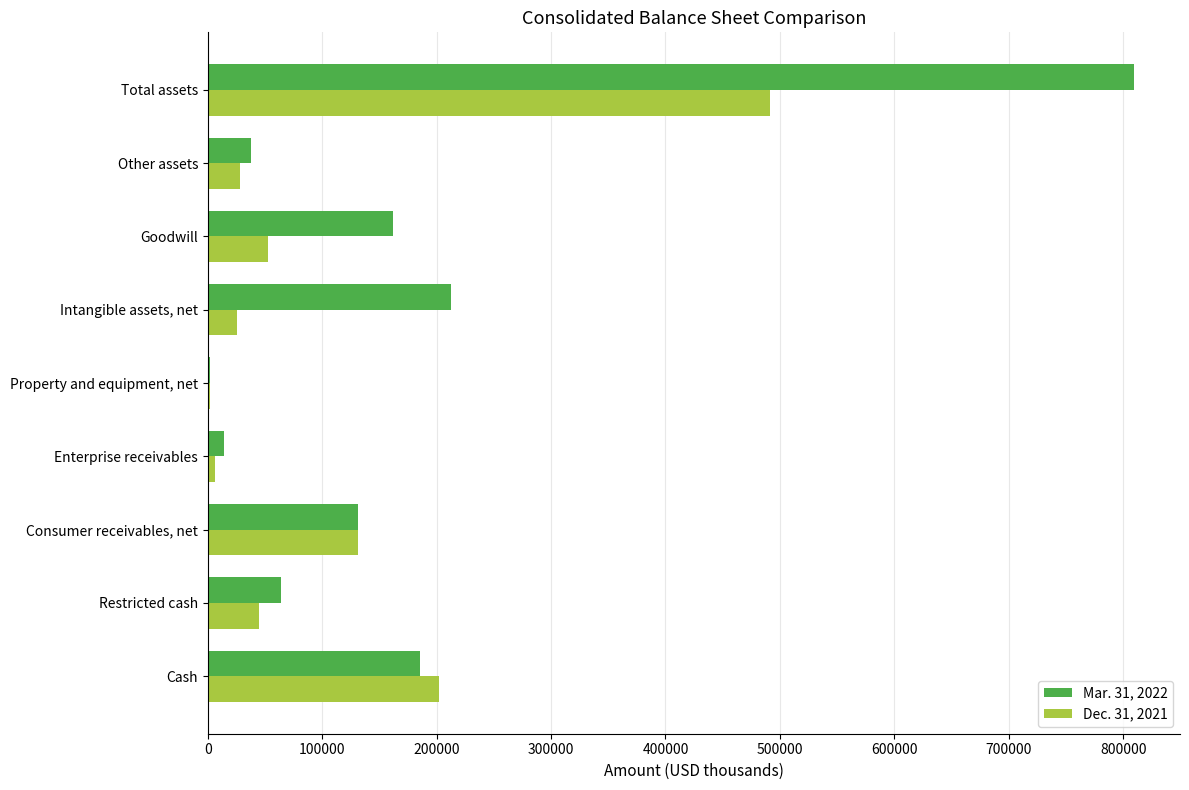

Which series changed the most between Consumer receivables, net and Other assets?

Dec. 31, 2021